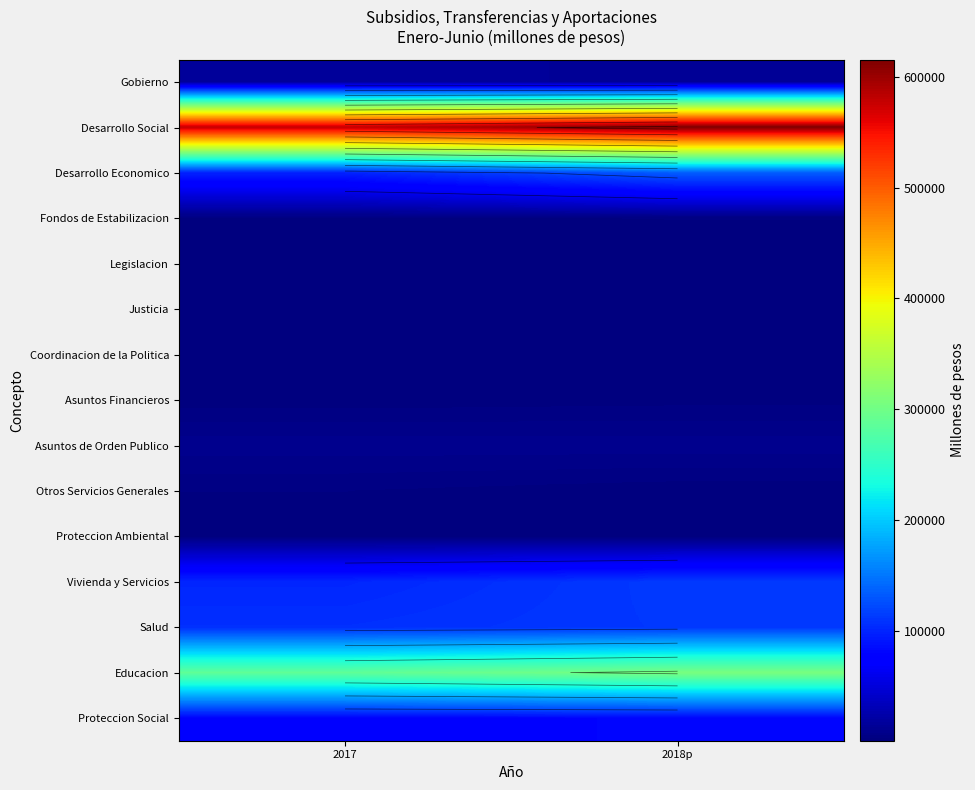

The value of Gobierno at 2018p is 9719.3. True or false?

False